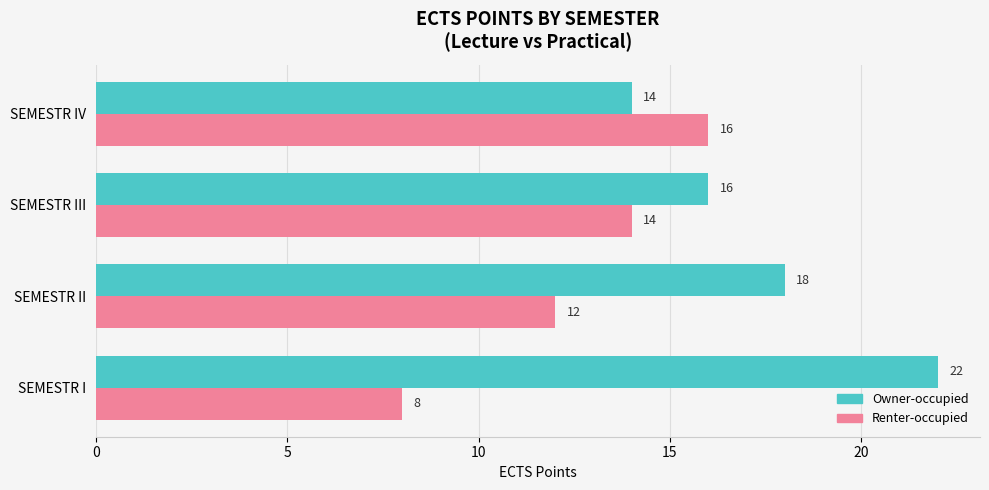

Which series has the largest total across all categories?

Owner-occupied